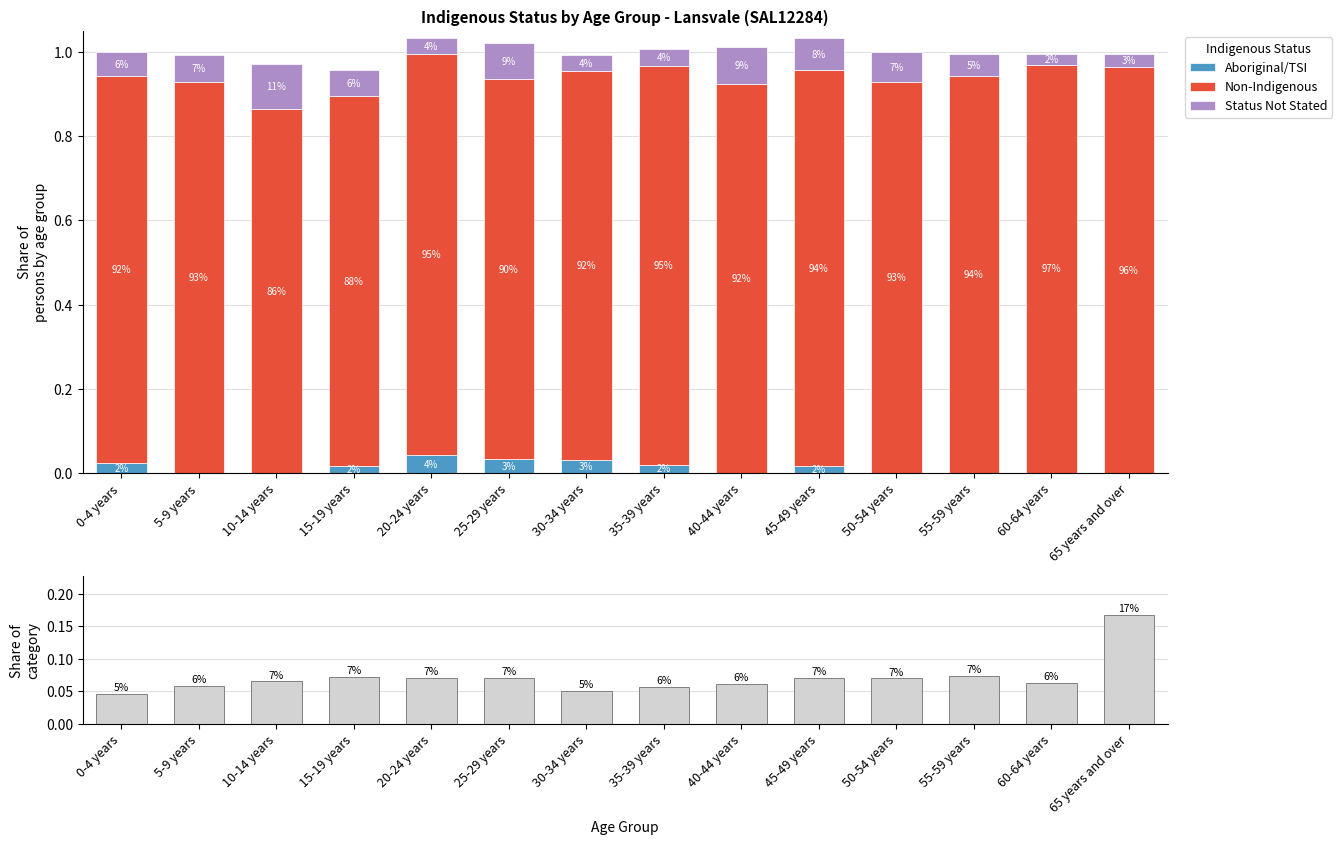

Reading left to right, list all the values displayed in this chart.

Aboriginal/TSI: 0-4 years=0.0	5-9 years=0.0	10-14 years=0.0	15-19 years=0.0	20-24 years=0.0	25-29 years=0.0	30-34 years=0.0	35-39 years=0.0	40-44 years=0.0	45-49 years=0.0	50-54 years=0.0	55-59 years=0.0	60-64 years=0.0	65 years and over=0.0
Non-Indigenous: 0-4 years=0.9	5-9 years=0.9	10-14 years=0.9	15-19 years=0.9	20-24 years=1.0	25-29 years=0.9	30-34 years=0.9	35-39 years=0.9	40-44 years=0.9	45-49 years=0.9	50-54 years=0.9	55-59 years=0.9	60-64 years=1.0	65 years and over=1.0
Status Not Stated: 0-4 years=0.1	5-9 years=0.1	10-14 years=0.1	15-19 years=0.1	20-24 years=0.0	25-29 years=0.1	30-34 years=0.0	35-39 years=0.0	40-44 years=0.1	45-49 years=0.1	50-54 years=0.1	55-59 years=0.1	60-64 years=0.0	65 years and over=0.0
Share of total population: 0-4 years=0.0	5-9 years=0.1	10-14 years=0.1	15-19 years=0.1	20-24 years=0.1	25-29 years=0.1	30-34 years=0.1	35-39 years=0.1	40-44 years=0.1	45-49 years=0.1	50-54 years=0.1	55-59 years=0.1	60-64 years=0.1	65 years and over=0.2